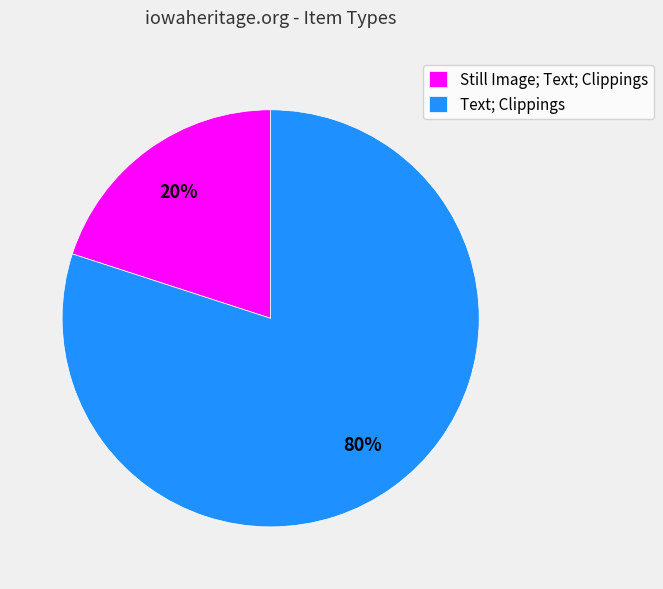

Which category accounts for the majority?

Text; Clippings